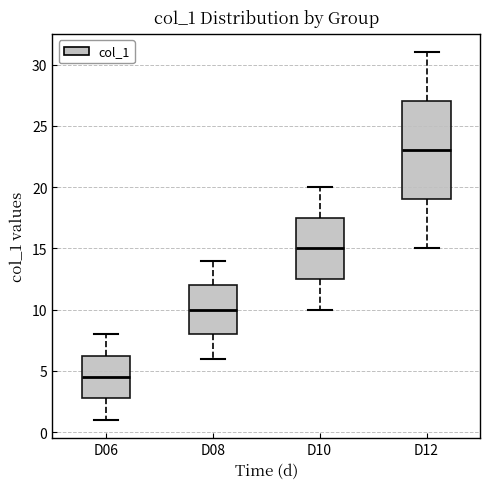

Where is the lower edge of the box for D08 on the y-axis? The values are not printed on the chart, so give them approximately, as read against the axis.

8.0